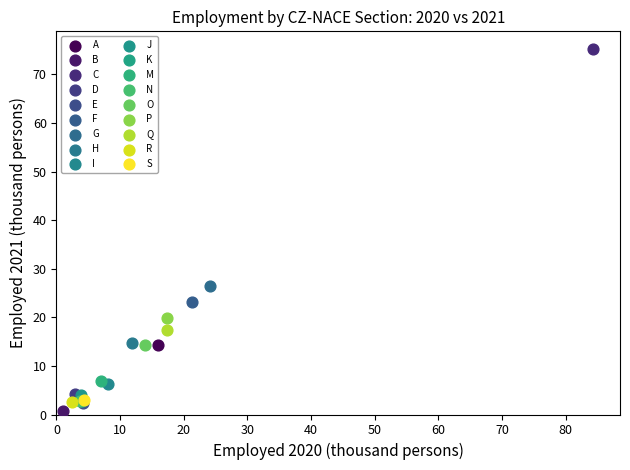

What are all the series names shown in the legend?

A, B, C, D, E, F, G, H, I, J, K, M, N, O, P, Q, R, S